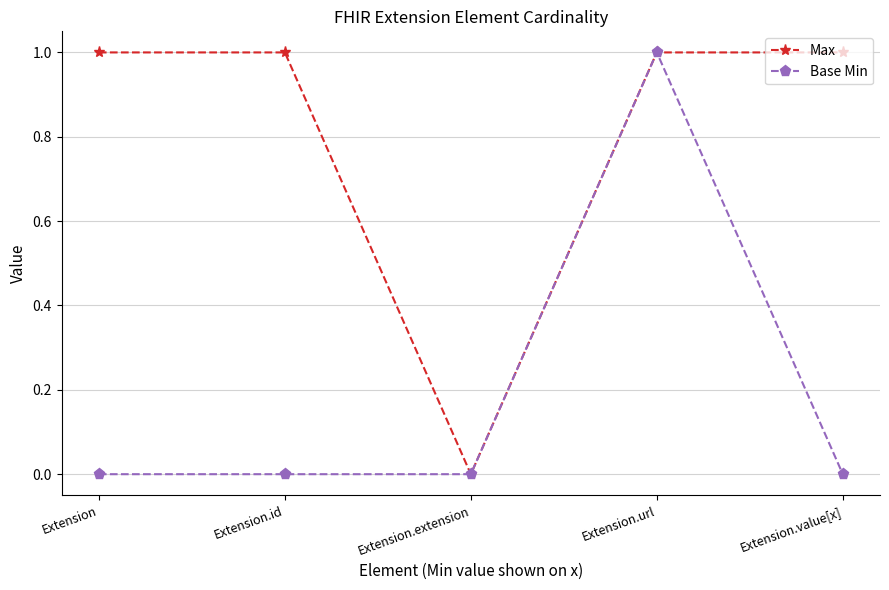

List the series in order of their overall mean, highest first.

Max, Base Min